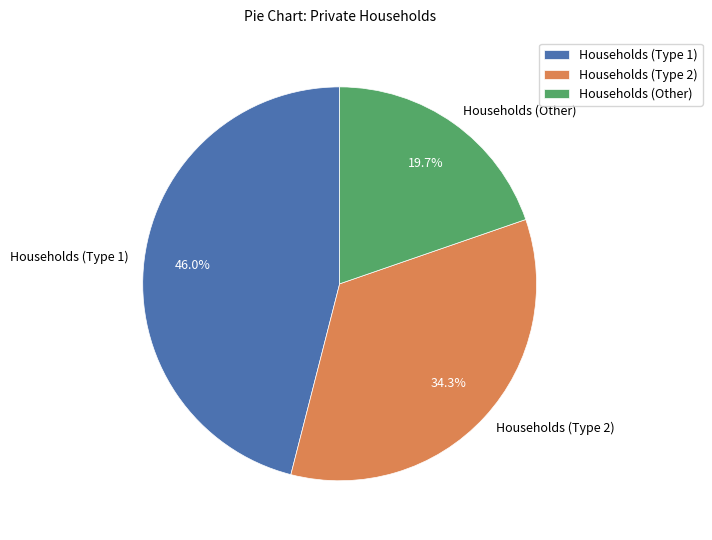

Does Households (Type 2) account for over 50% of the chart?

No